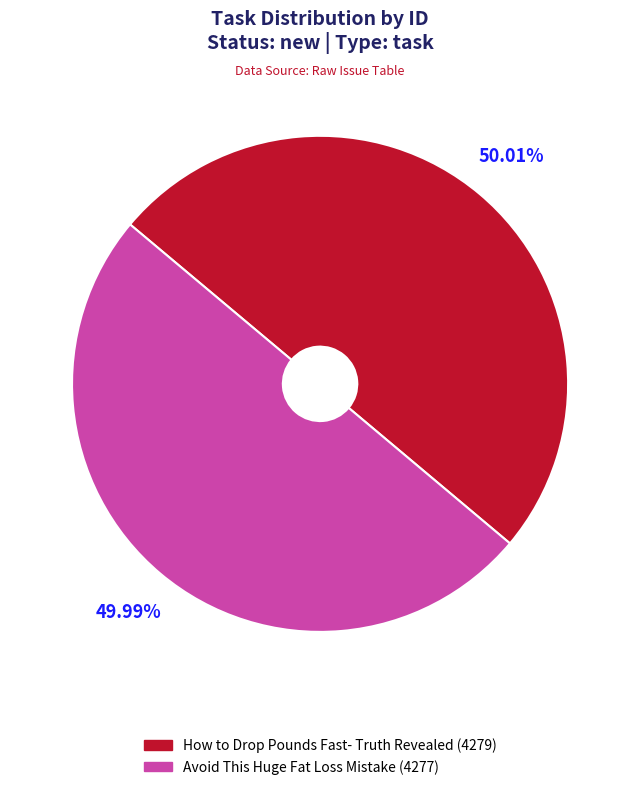

What is the ratio of the value at Avoid This Huge Fat Loss Mistake (4277) to the value at How to Drop Pounds Fast- Truth Revealed (4279)?

1.0